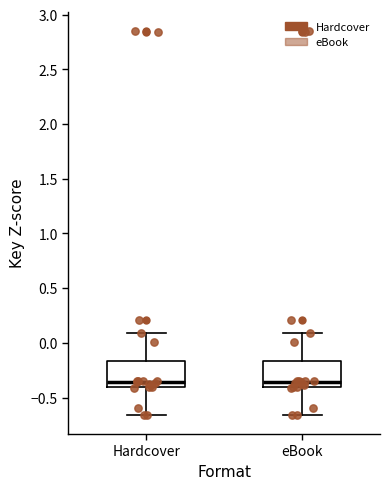

Reading left to right, transcribe this box plot: for each box, give where its median line is, the range the box spans, and where its two whiskers end, as read against the y-axis. The values are not printed on the chart, so give them approximately, as read against the axis.

Hardcover: median -0.35, box -0.40 to -0.15, whiskers -0.65 to 0.10
eBook: median -0.35, box -0.40 to -0.15, whiskers -0.65 to 0.10